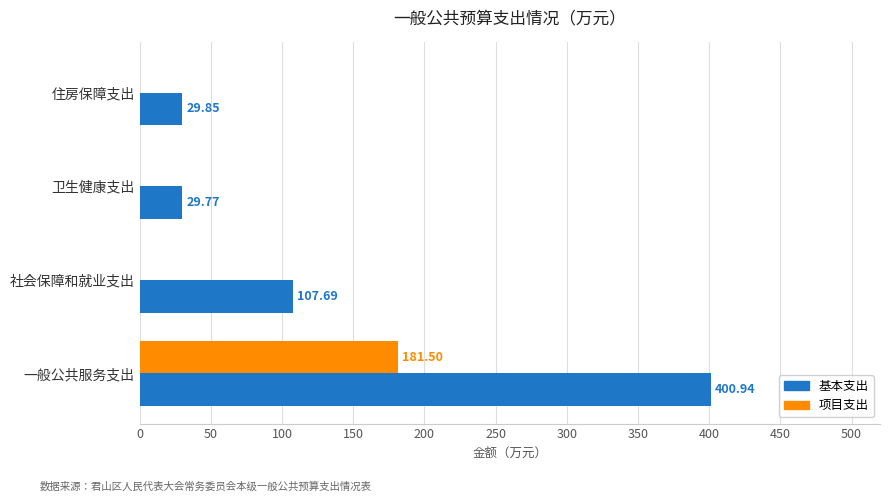

What is the sum of all 项目支出 values?

181.5